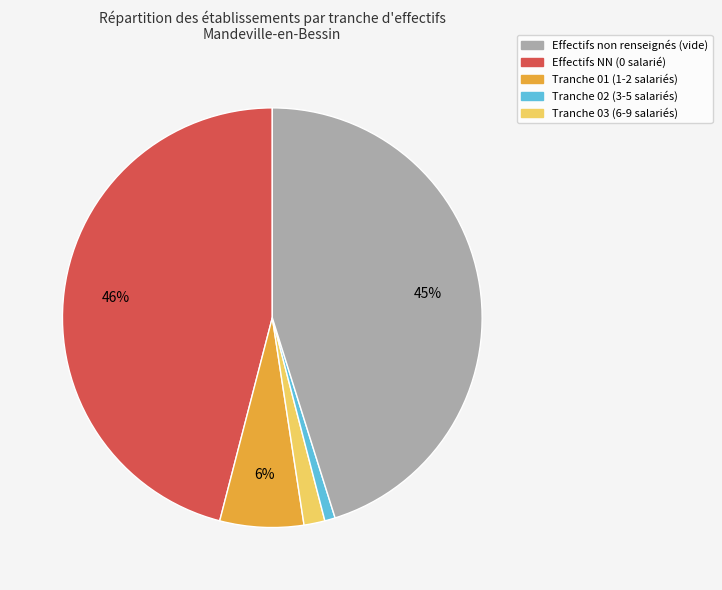

Does any single category account for the majority?

No